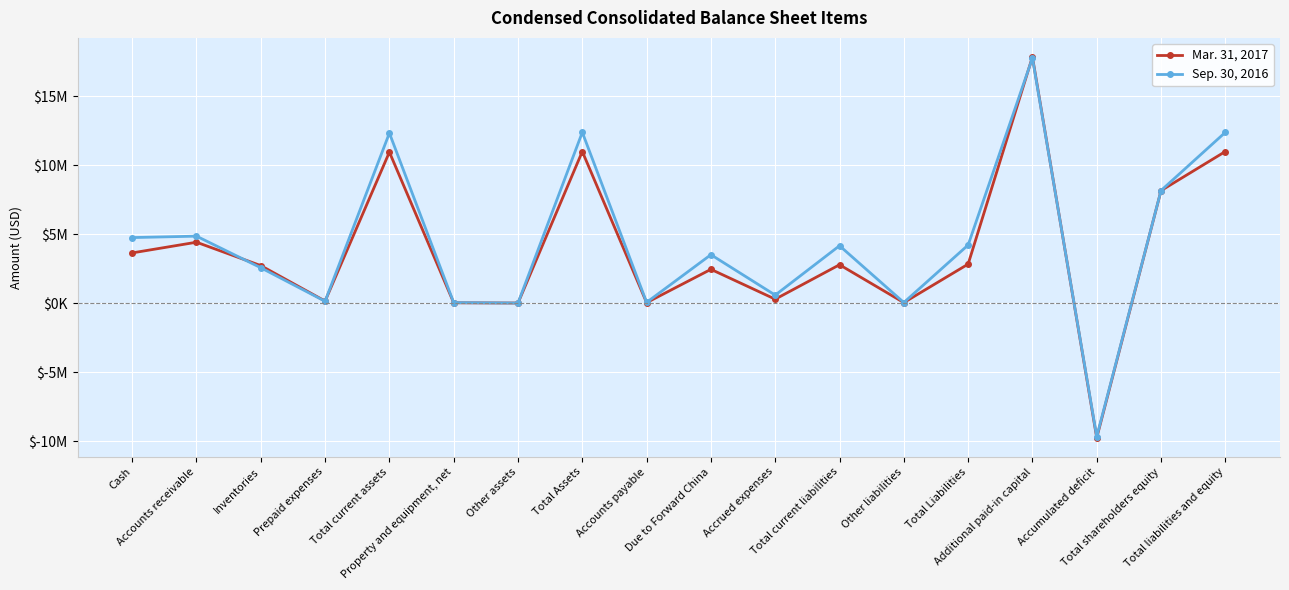

At which label does Sep. 30, 2016 first exceed 4169553?

Cash